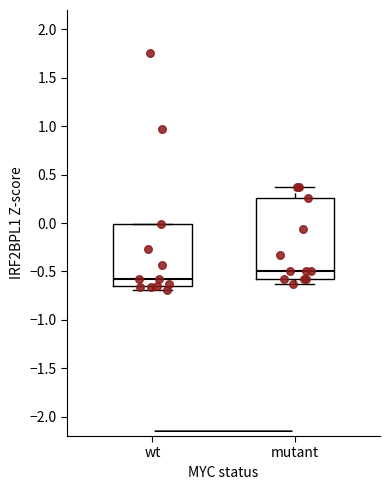

Reading left to right, read every box against the y-axis: the position of its median line, the range the box covers, and the ends of its whiskers. The values are not printed on the chart, so give them approximately, as read against the axis.

wt: median -0.60, box -0.65 to 0.00, whiskers -0.70 to 0.00
mutant: median -0.50, box -0.55 to 0.25, whiskers -0.65 to 0.35